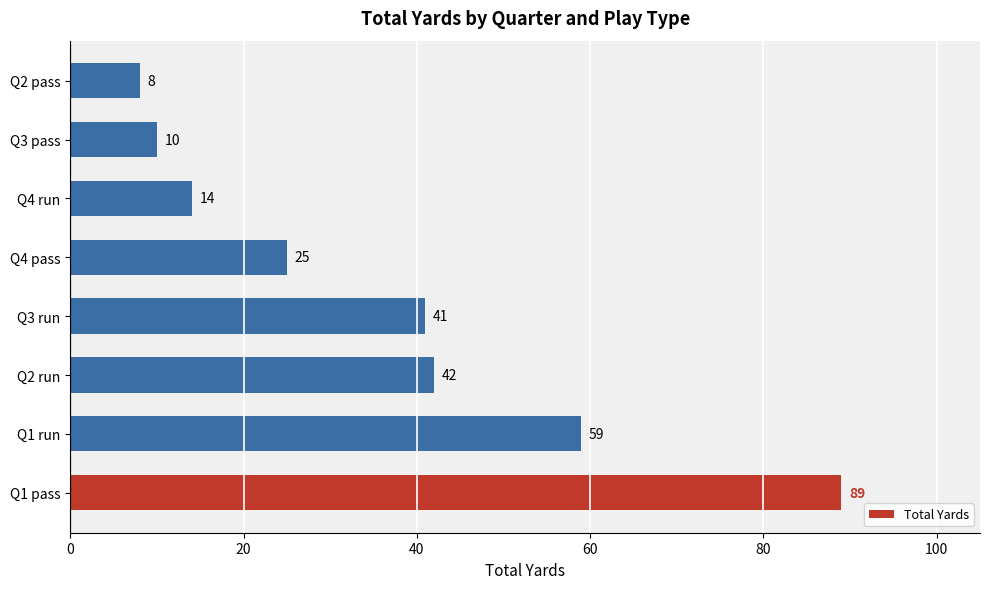

What is the smallest value displayed?

8